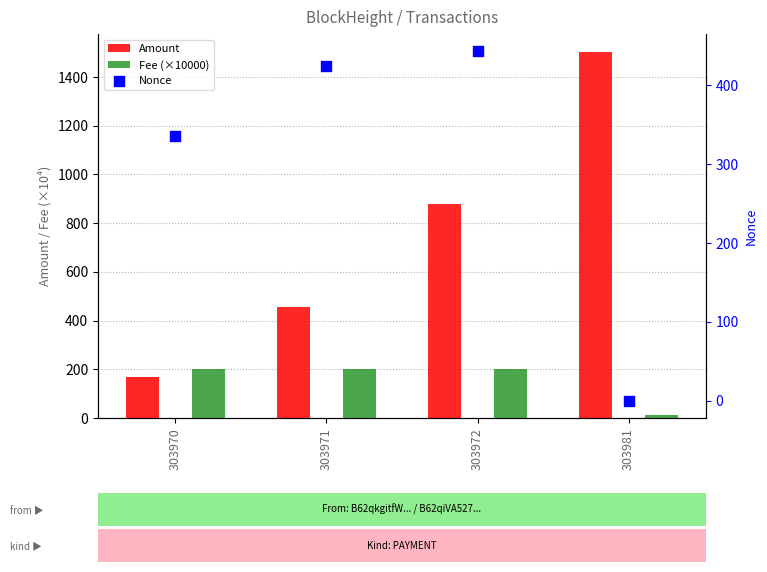

At which category is the sum across all series the highest?

303972